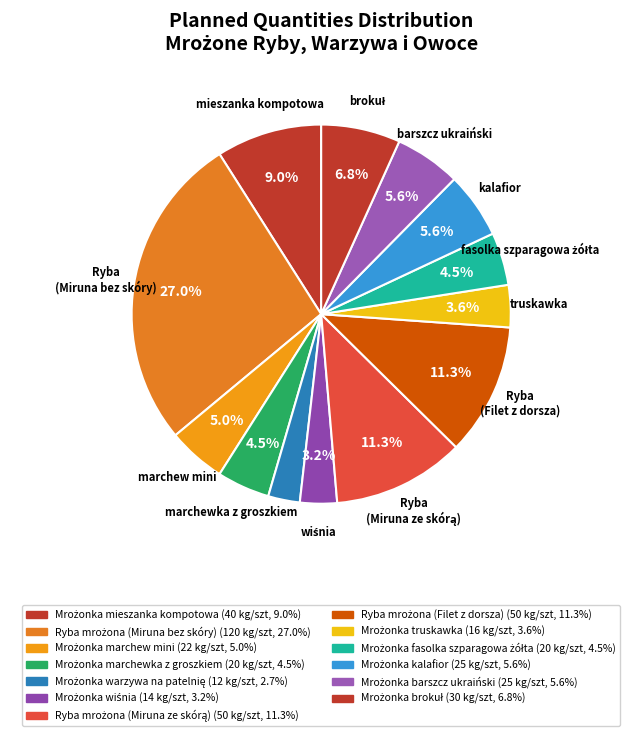

Count the number of slices in the pie.

13